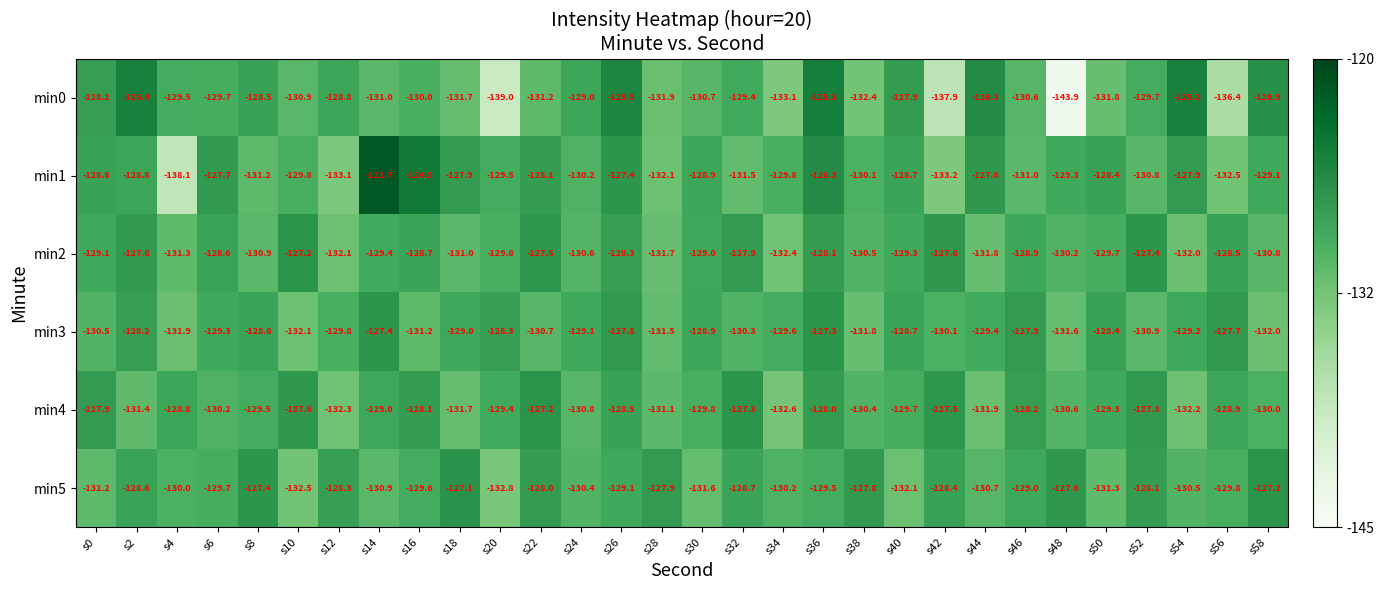

At s14, list the series in order from smallest to largest.

min0, min5, min2, min4, min3, min1